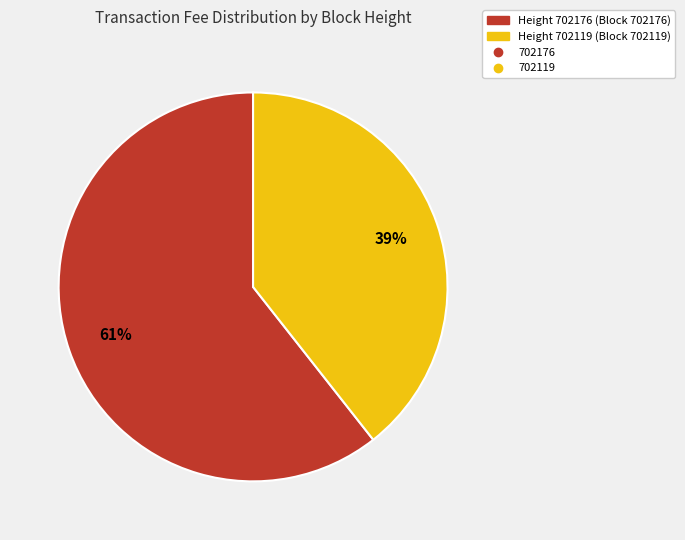

To the nearest percent, what is the average slice percentage?

50%